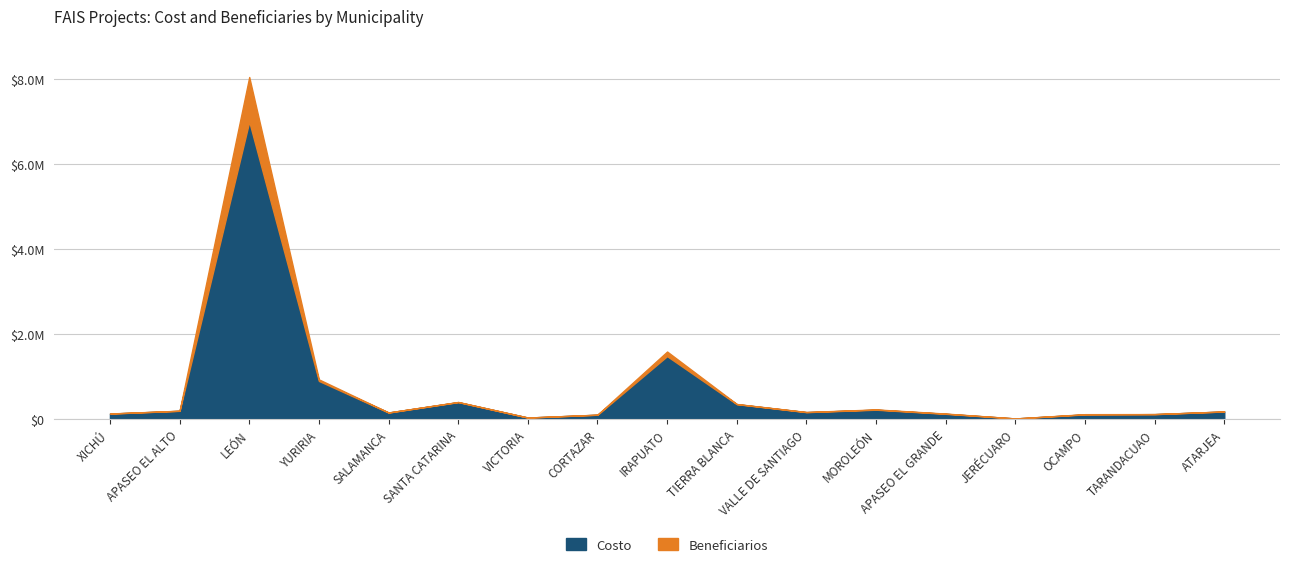

What are all the series names shown in the legend?

Costo, Beneficiarios